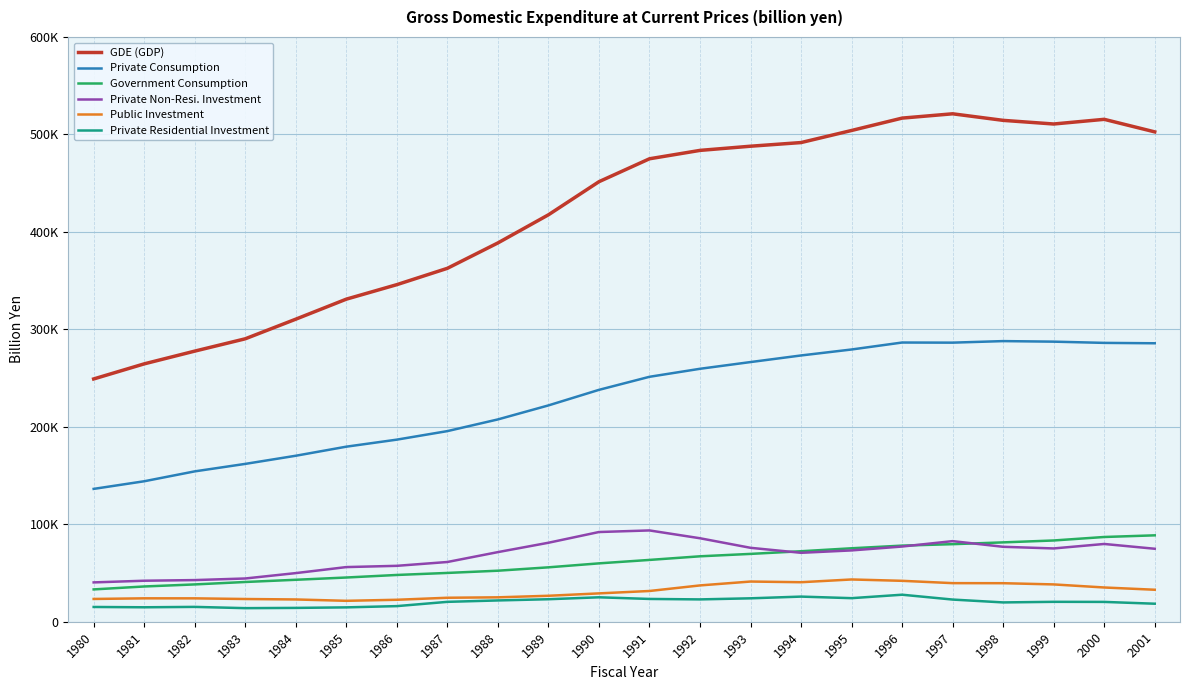

Is it true that Government Consumption equals 86946.4 at 2000?

True